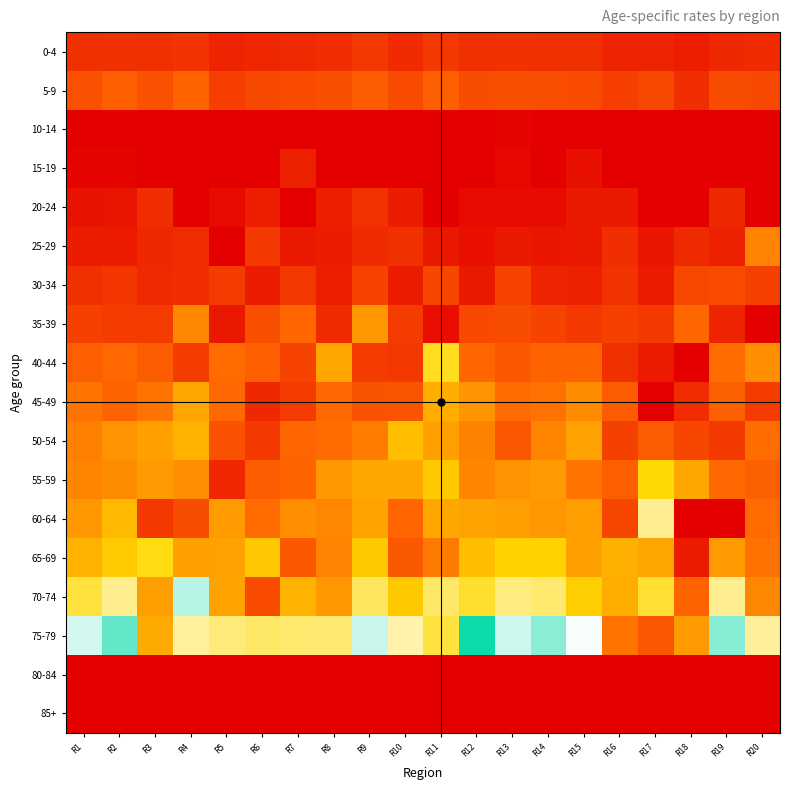

Rank the series at R4 from lowest to highest value.

10-14, 15-19, 20-24, 80-84, 85+, 25-29, 30-34, 0-4, 40-44, 60-64, 5-9, 35-39, 55-59, 65-69, 45-49, 50-54, 75-79, 70-74